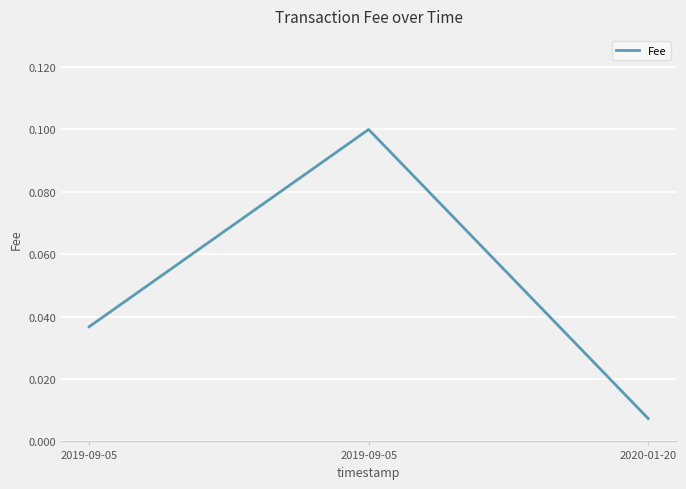

Is it true that the value at 2019-09-05 is 0.0?

False